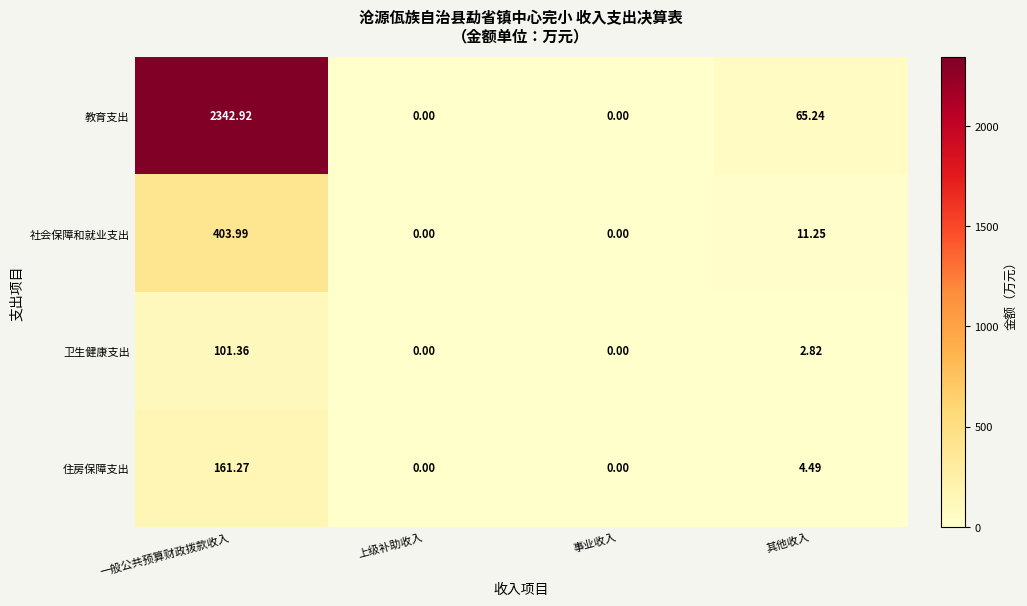

How many series are shown in this chart?

4